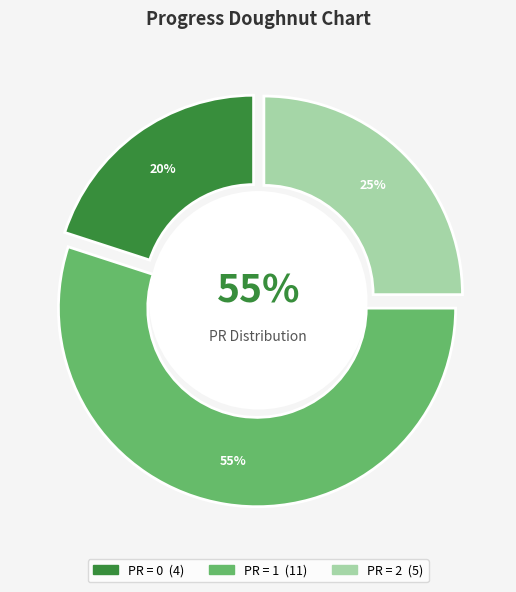

True or false: 14 accounts for 0% of the total.

True